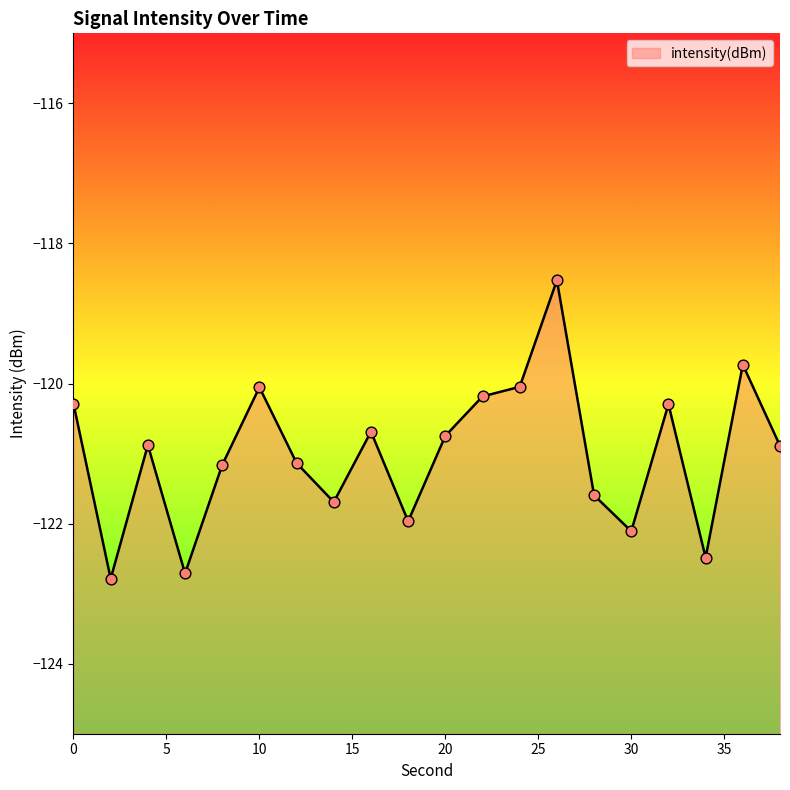

Which has a higher value, 6 or 4?

4